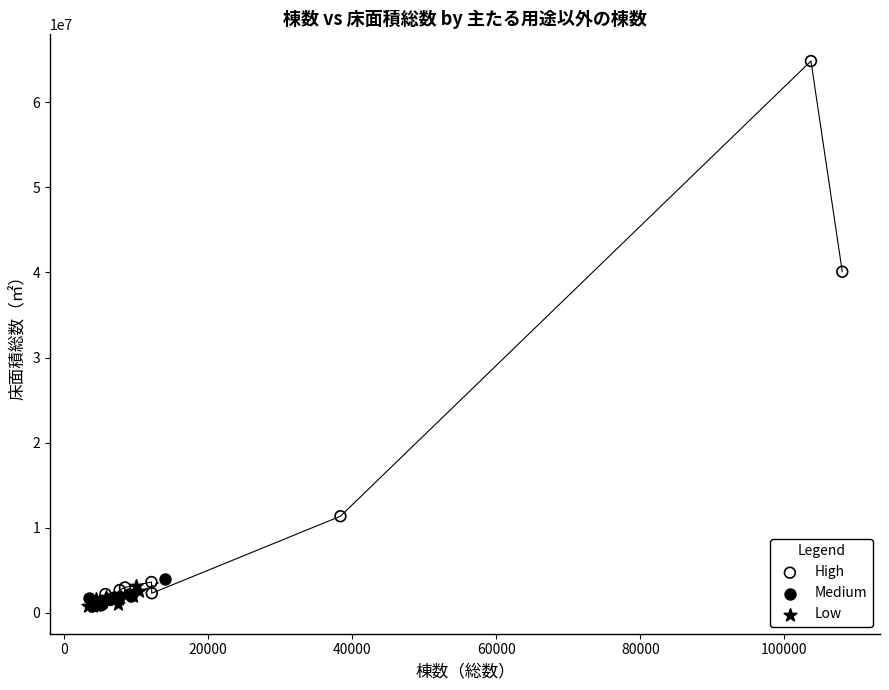

Which series has the widest spread of Y values?

High